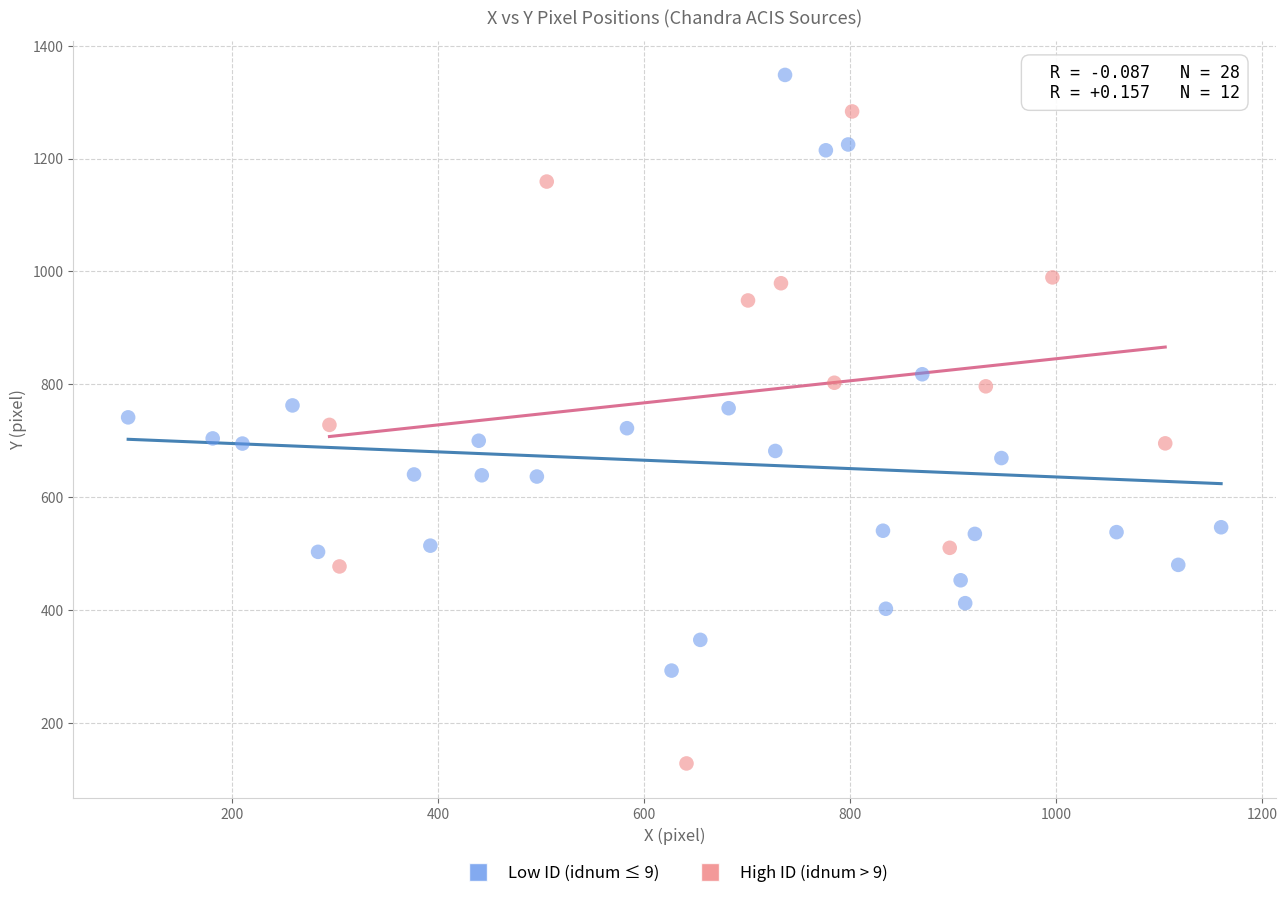

Which series reaches the maximum Y coordinate?

Low ID (idnum ≤ 9)